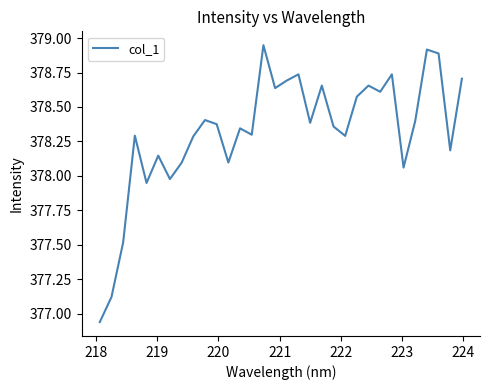

What is the sum of all values?

12106.3